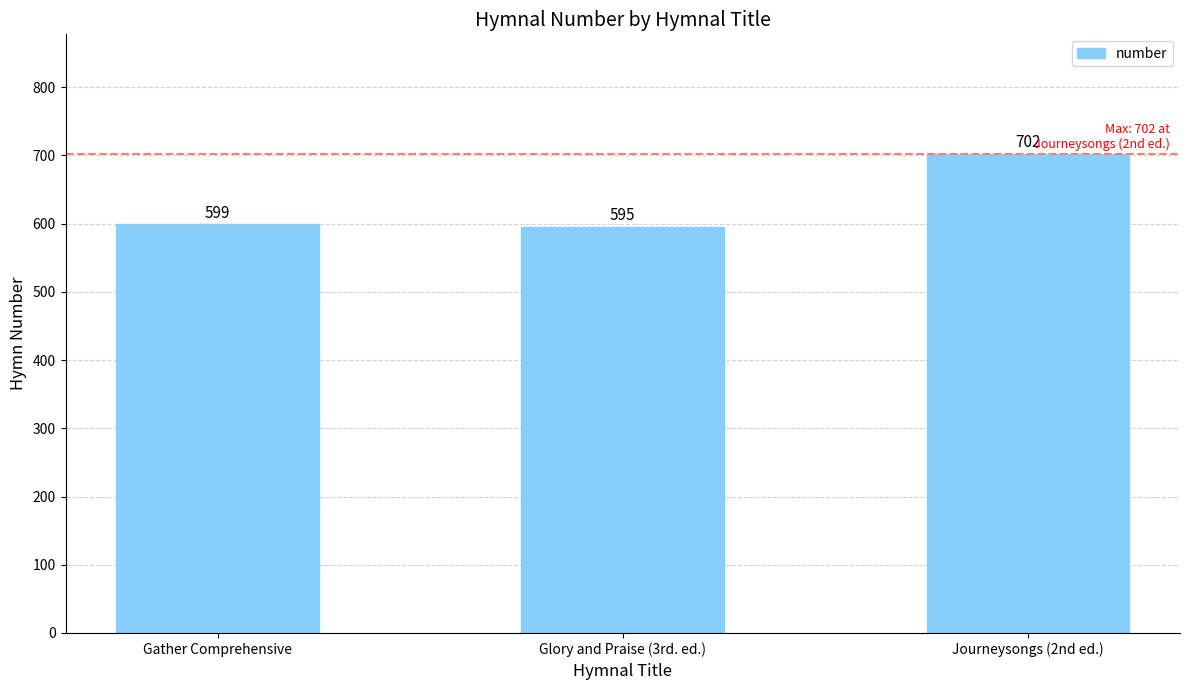

What is the difference between the maximum and minimum values?

107